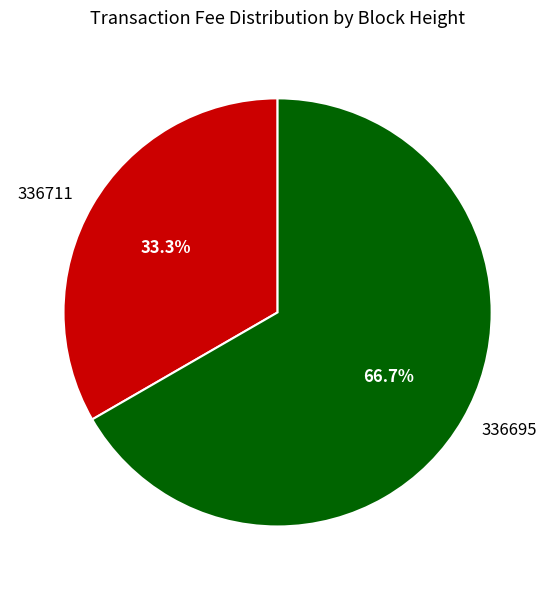

To the nearest percent, what portion does 336711 represent?

33%